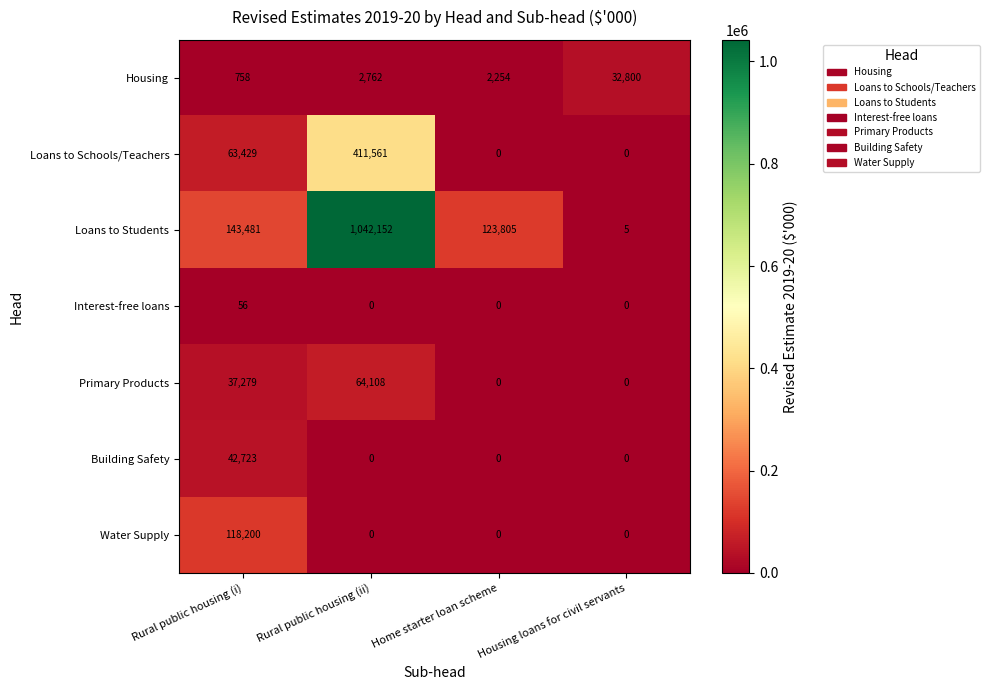

Count the number of data series in this chart.

7